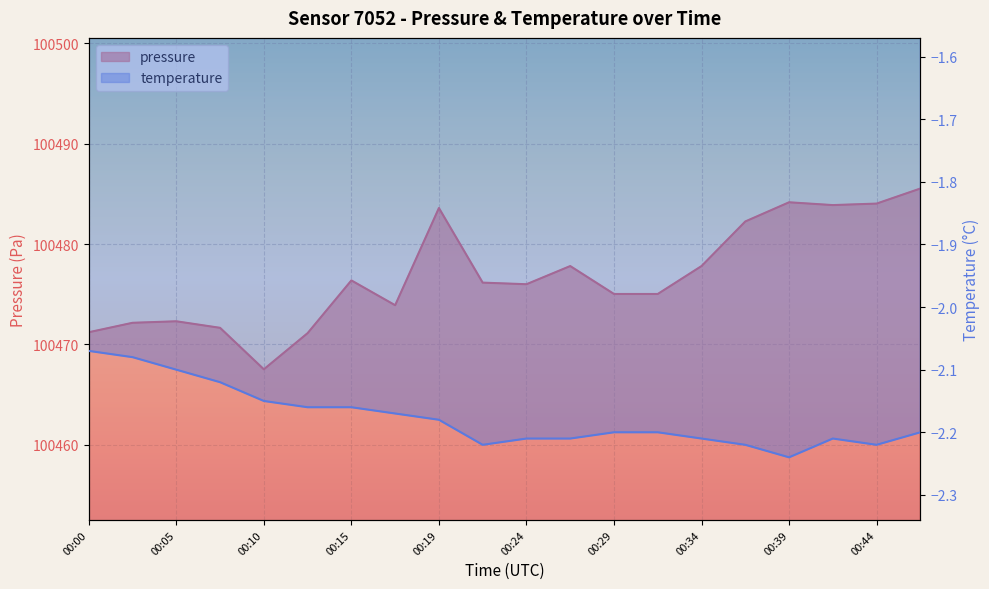

Which series has the largest total across all categories?

pressure